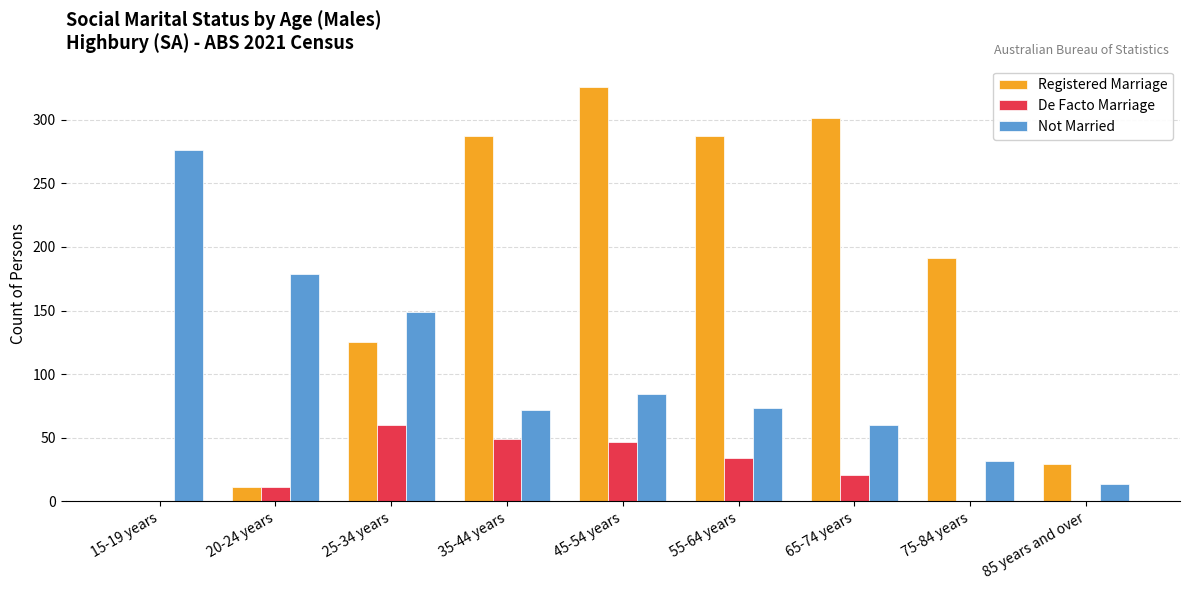

At which label does Not Married first exceed 73?

15-19 years